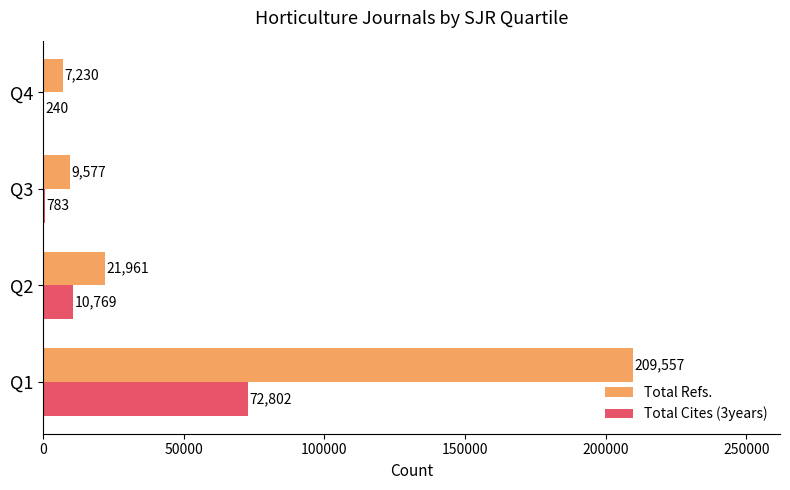

Which label corresponds to the largest value in the chart?

Q1